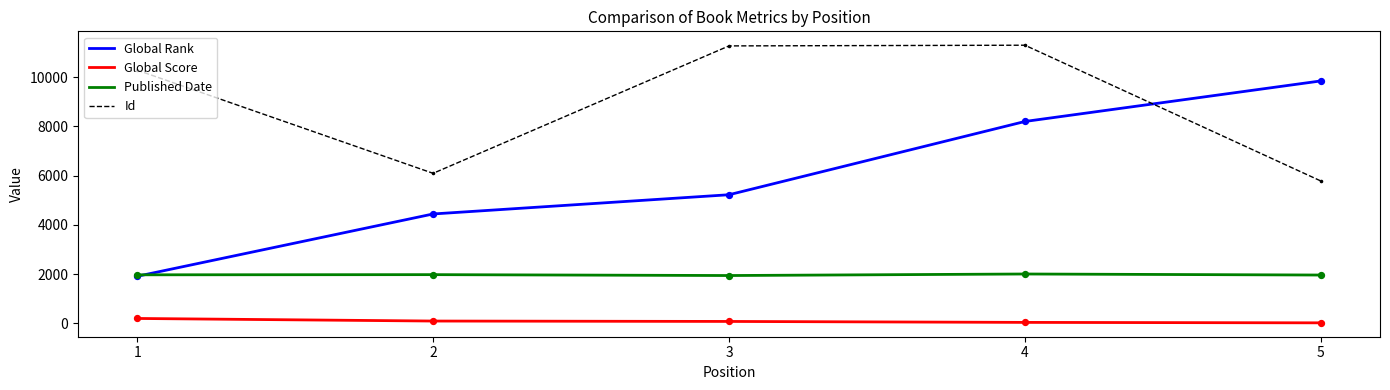

Is the value of Global Rank at 5 greater than the value of Id at 1?

No